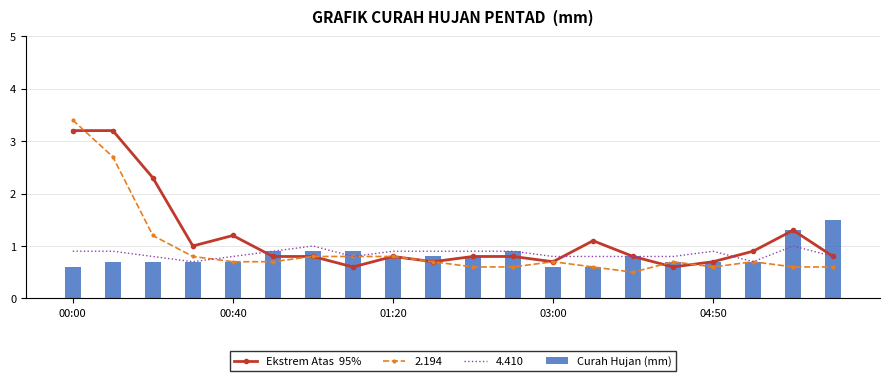

True or false: Curah Hujan (mm) has a value of 1.0 at 00:00.

False